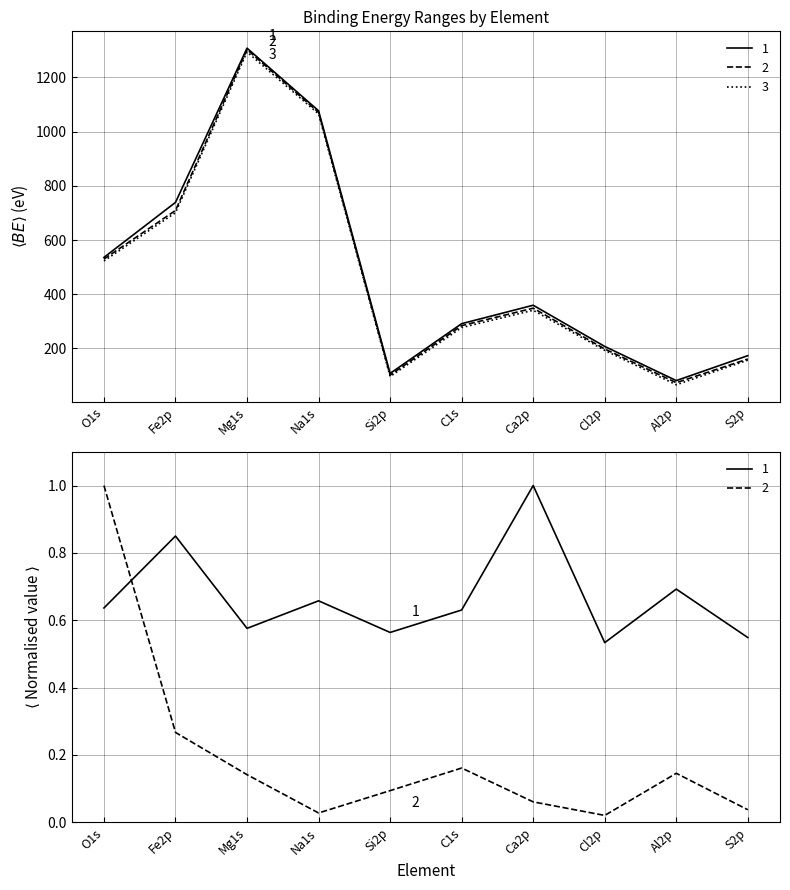

Reading left to right, list all the values displayed in this chart.

Start BE: 536.0	739.0	1308.0	1077.0	108.0	291.5	359.5	207.5	81.5	173.5
Peak BE: 529.9	709.2	1302.7	1071.2	101.8	284.1	348.7	198.1	73.7	161.1
End BE: 523.0	701.0	1294.0	1065.5	96.5	277.0	341.0	193.0	66.0	157.0
FWHM eV: 0.6	0.9	0.6	0.7	0.6	0.6	1.0	0.5	0.7	0.5
Atomic %: 1.0	0.3	0.1	0.0	0.1	0.2	0.1	0.0	0.1	0.0